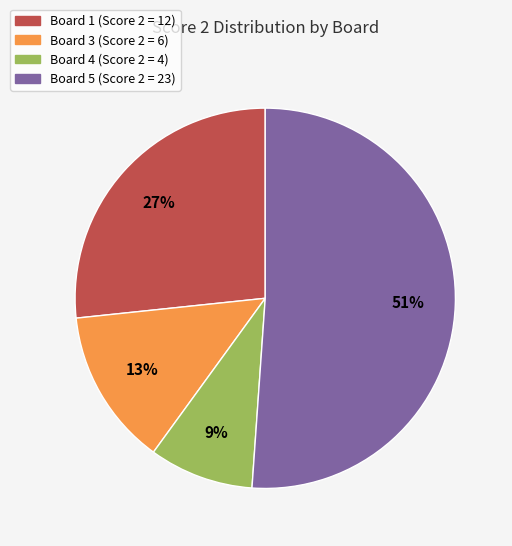

Does any single category account for the majority?

Yes